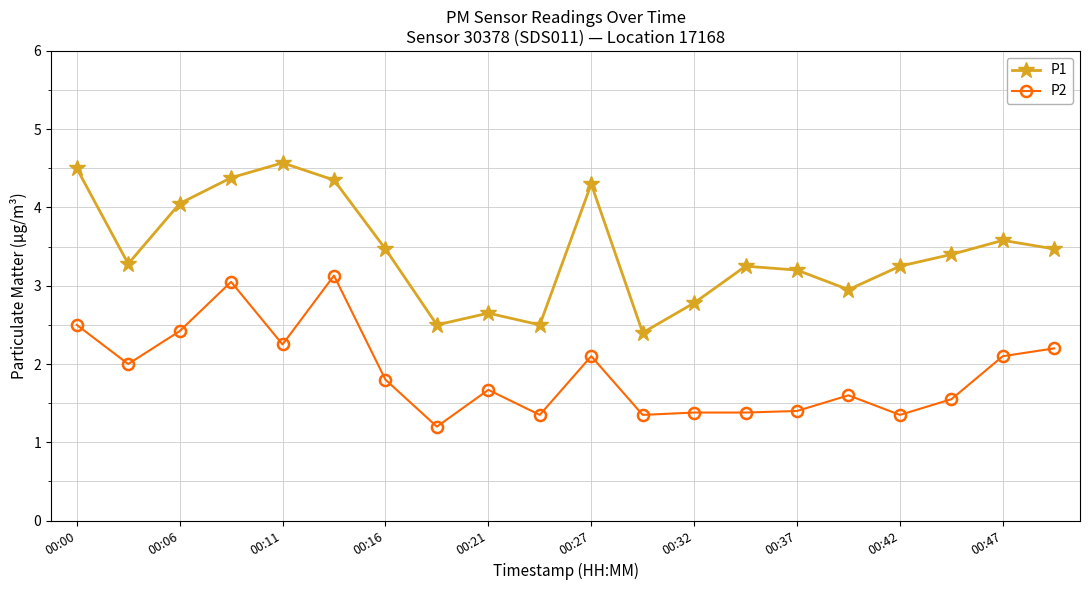

True or false: P1 and P2 intersect in this chart.

False